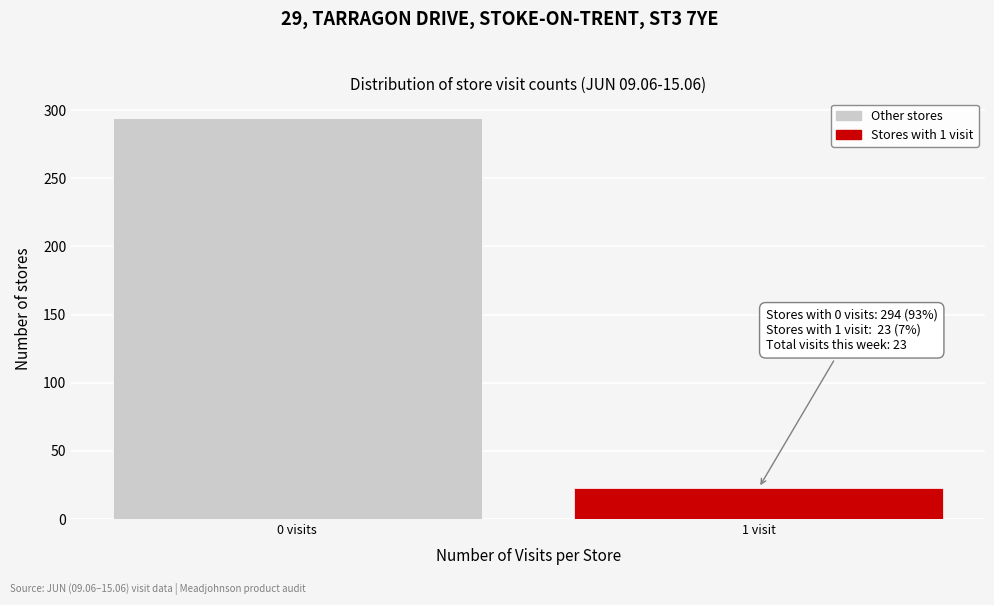

Reading left to right, list all the values displayed in this chart.

294	23